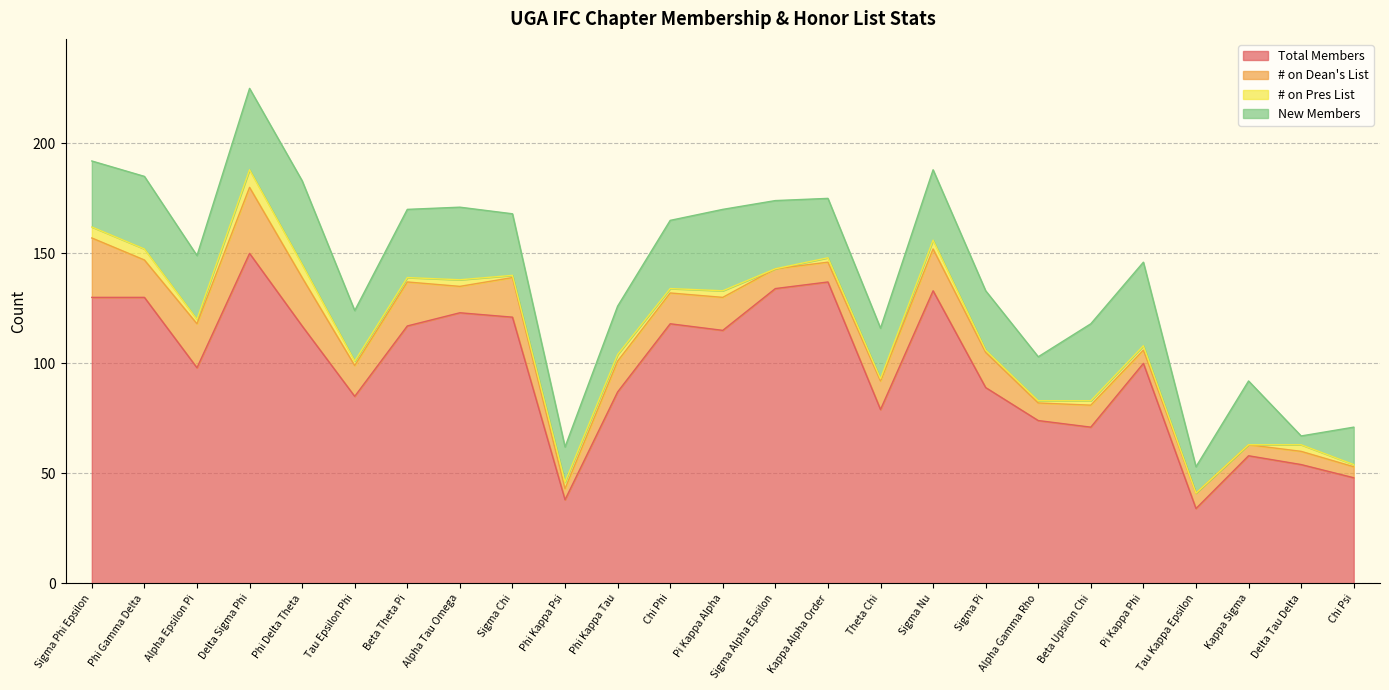

True or false: # on Pres List and New Members intersect in this chart.

False